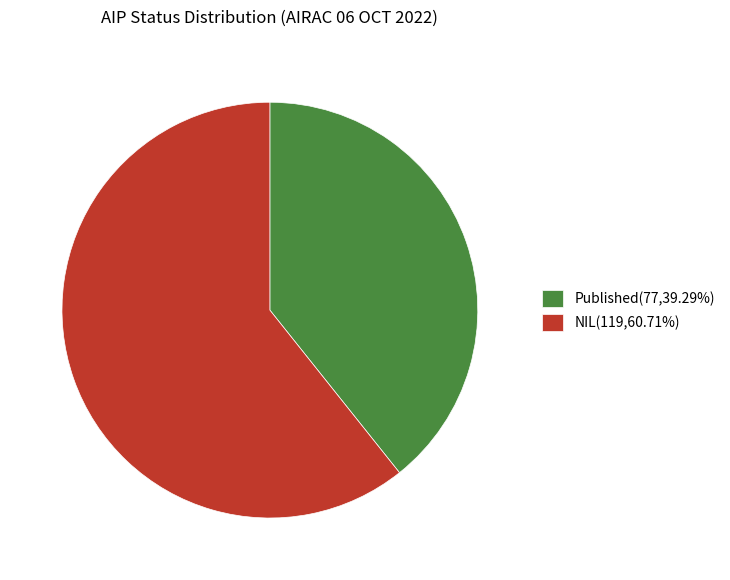

What is the ratio of the value at NIL(119,60.71%) to the value at Published(77,39.29%)?

1.5